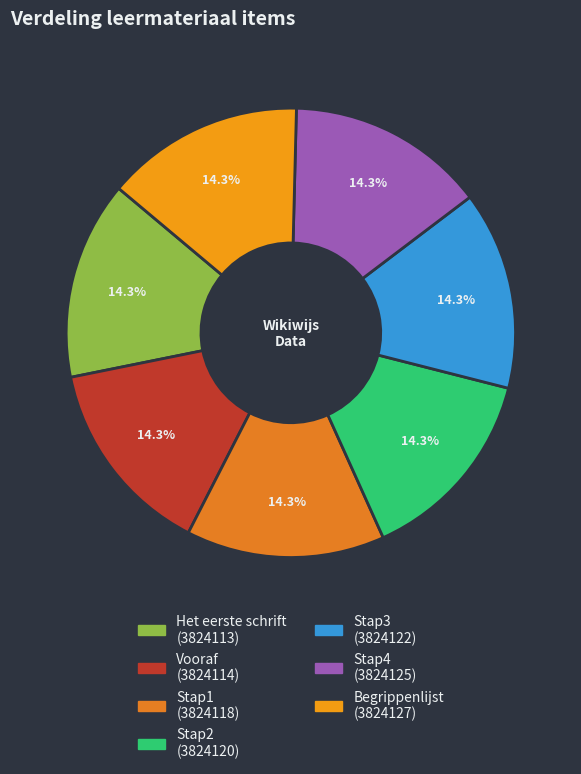

Count the number of slices in the pie.

7